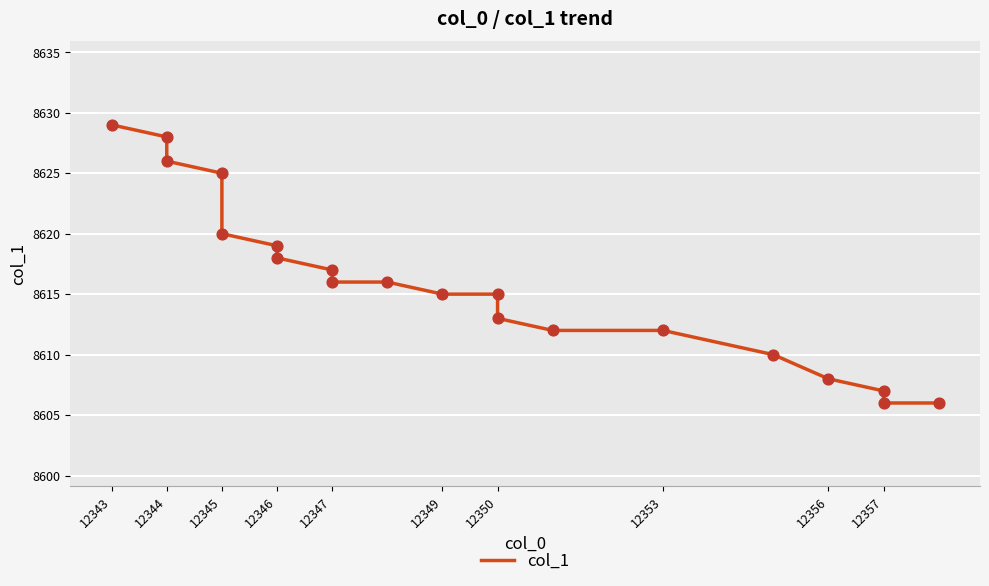

Between 12343 and 12345, which is larger?

12343